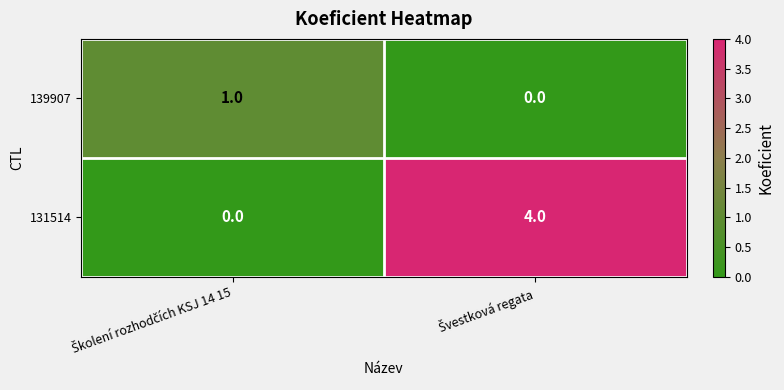

What is the highest value of the 131514 series?

4